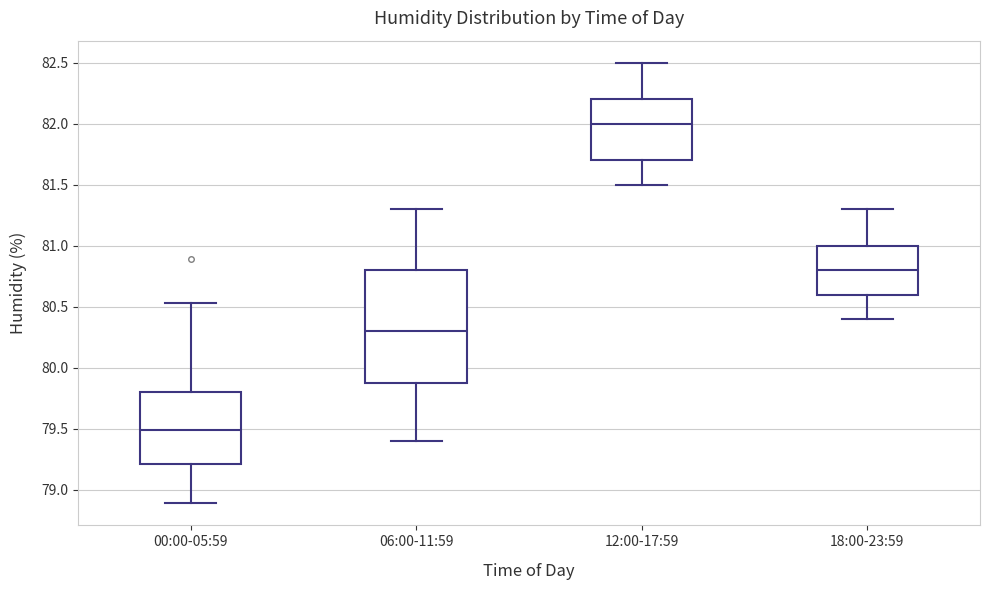

Reading left to right, transcribe this box plot: for each box, give where its median line is, the range the box spans, and where its two whiskers end, as read against the y-axis. The values are not printed on the chart, so give them approximately, as read against the axis.

00:00-05:59: median 79.50, box 79.20 to 79.80, whiskers 78.90 to 80.55
06:00-11:59: median 80.30, box 79.90 to 80.80, whiskers 79.40 to 81.30
12:00-17:59: median 82.00, box 81.70 to 82.20, whiskers 81.50 to 82.50
18:00-23:59: median 80.80, box 80.60 to 81.00, whiskers 80.40 to 81.30